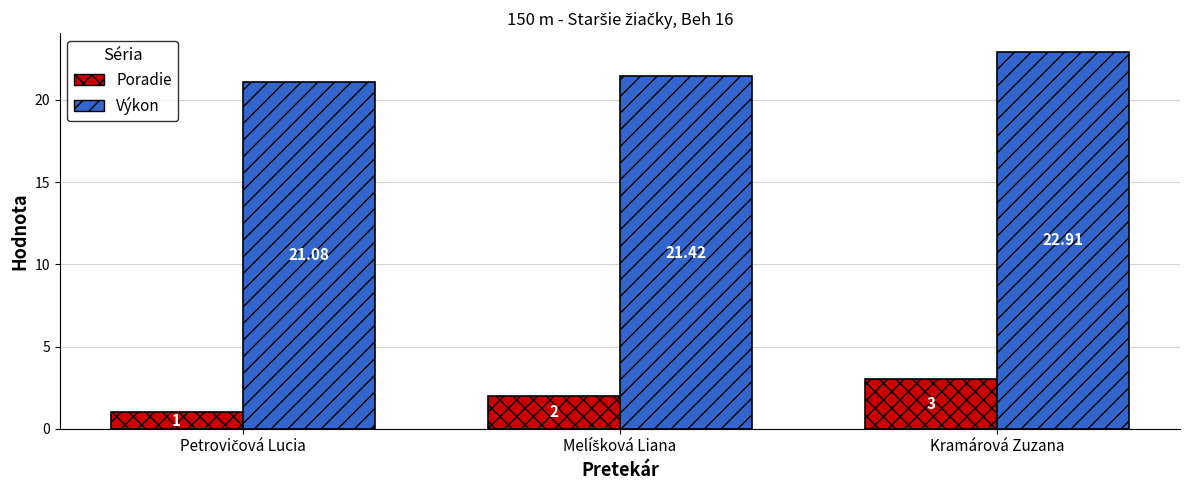

What is the minimum value for Výkon?

21.1